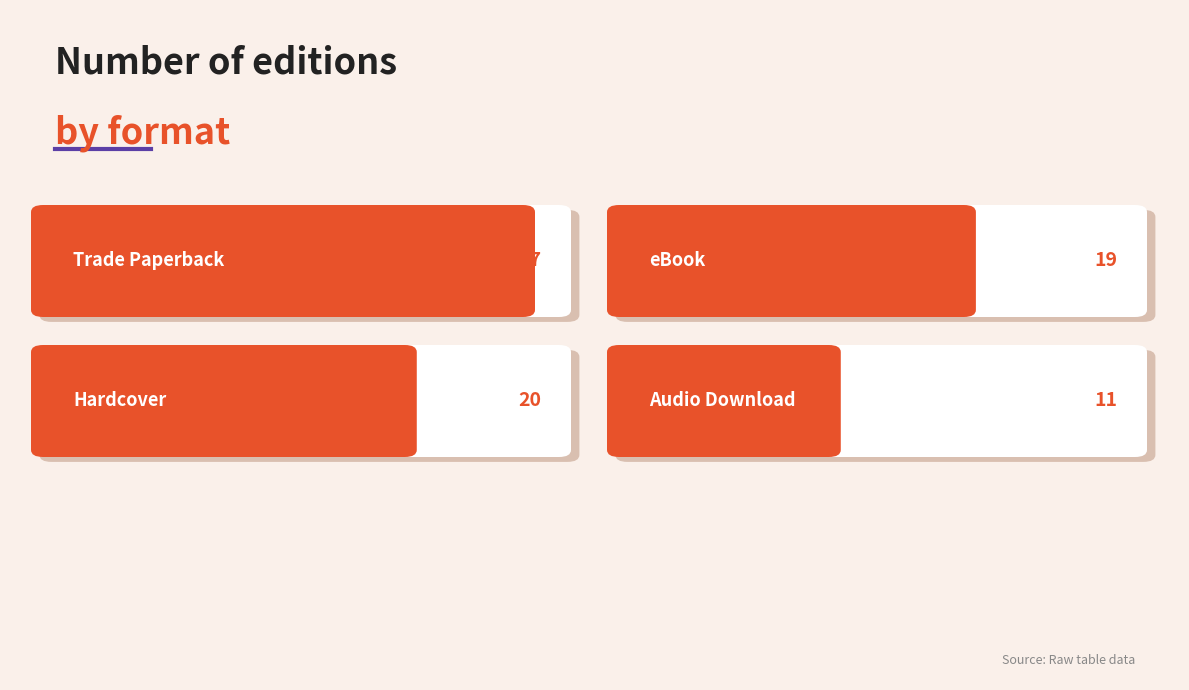

What position from the right is eBook?

2